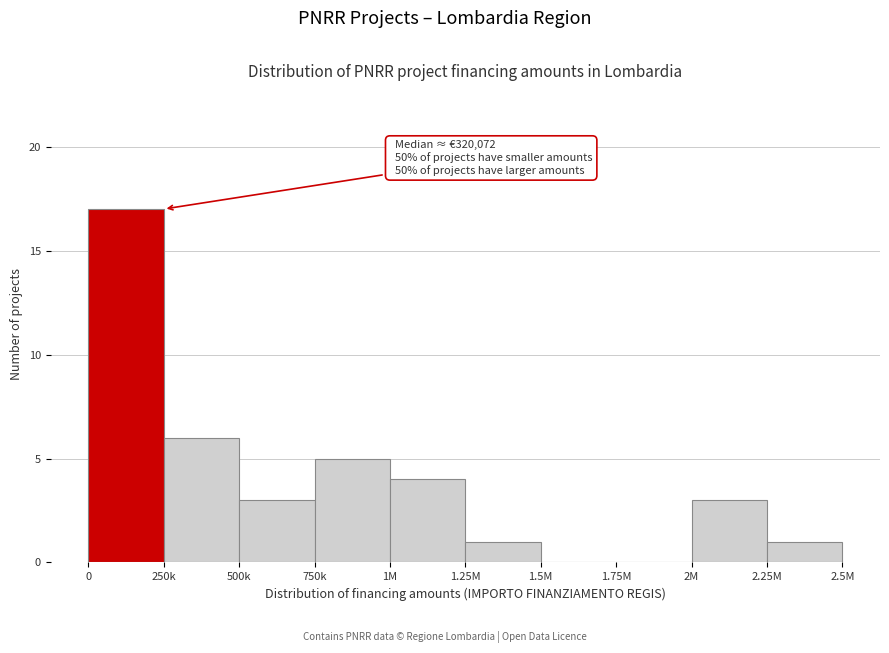

Reading right to left, what are all the values shown in this chart?

2.25M=1	2M=3	1.75M=0	1.5M=0	1.25M=1	1M=4	750k=5	500k=3	250k=6	0=17